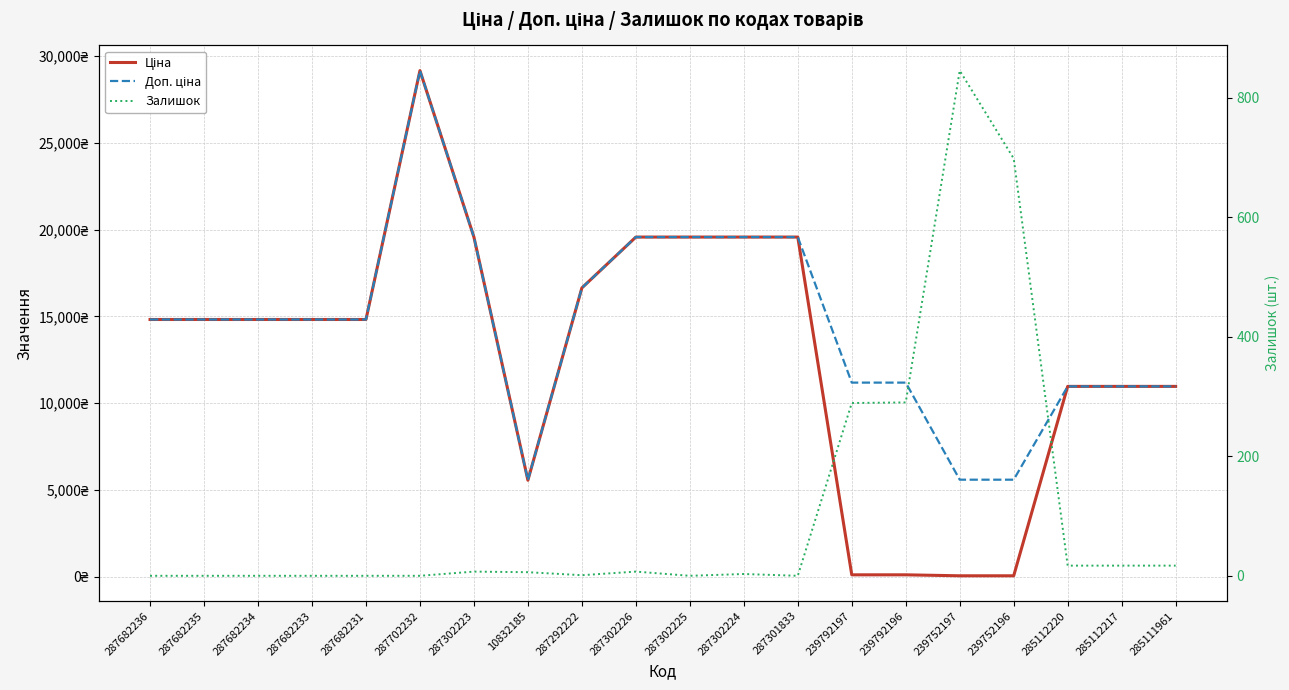

Is this an area chart (filled region under the line)?

No